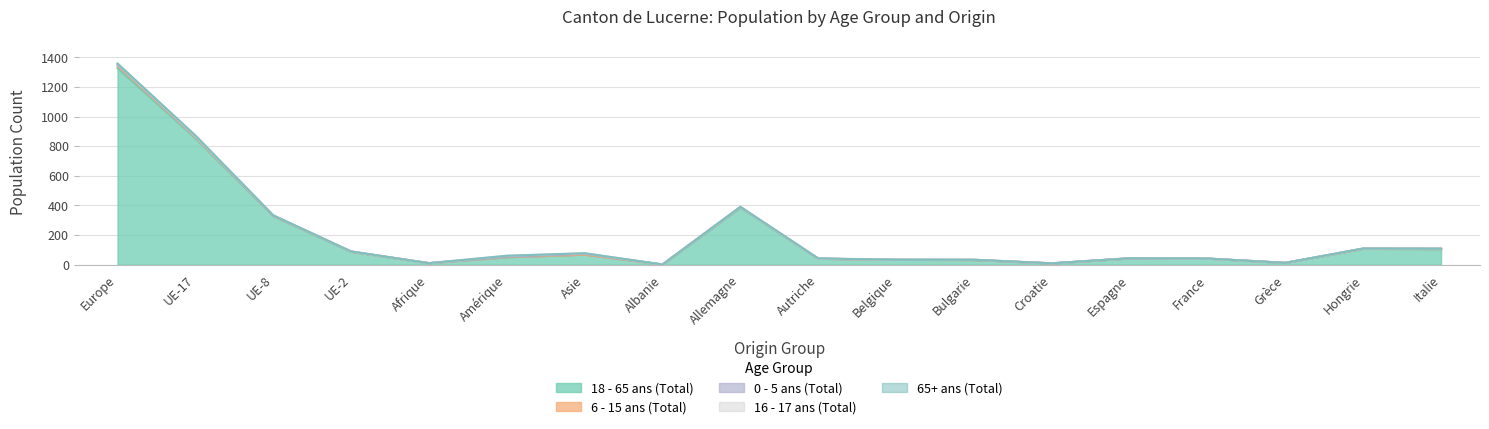

True or false: 6 - 15 ans (Total) and 65+ ans (Total) intersect in this chart.

True